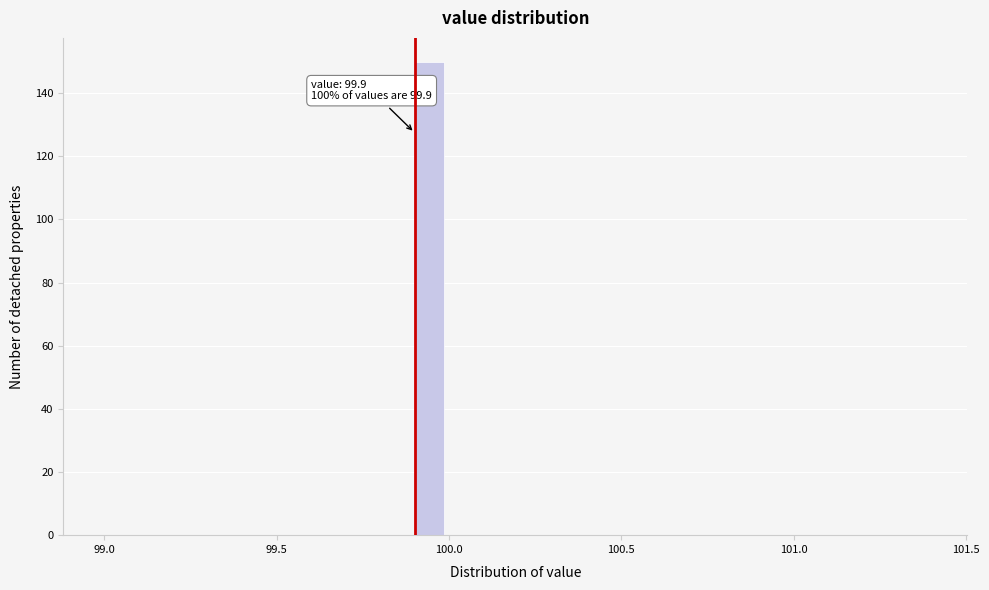

Around what value on the x-axis is the tallest bar? Give the approximate position of its centre, as read against the axis.

99.95